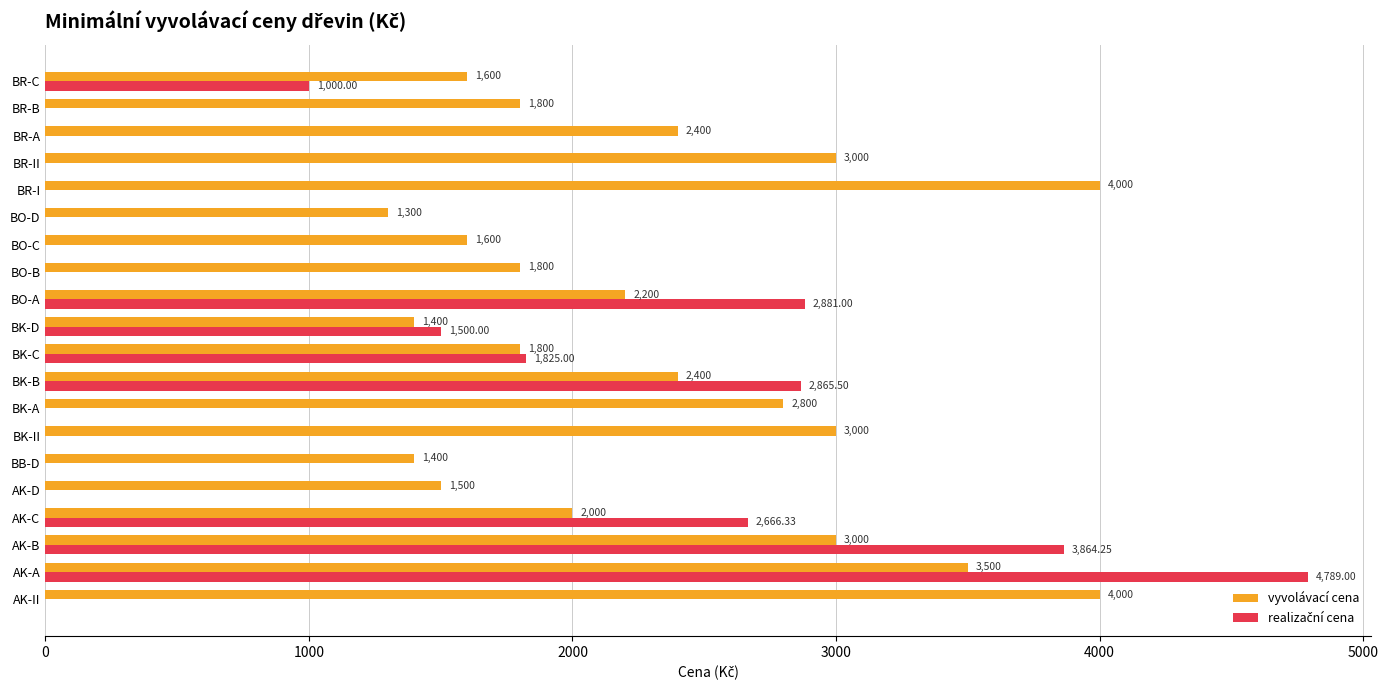

At which label is vyvolávací cena closest to 2650?

BK-A